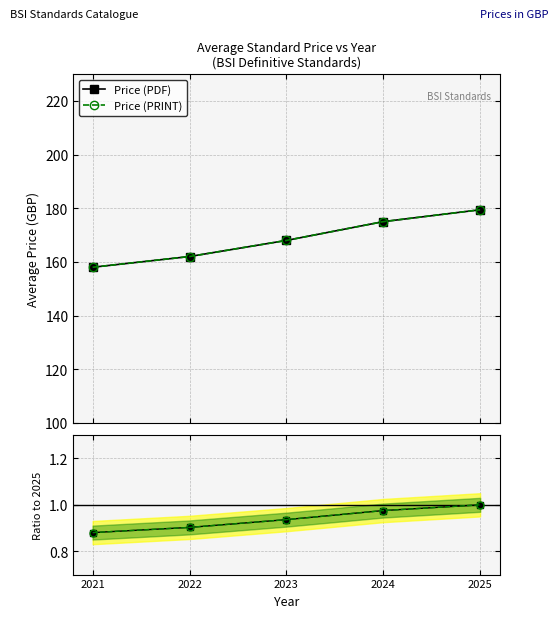

Which series has the widest spread of values?

Price (PDF)